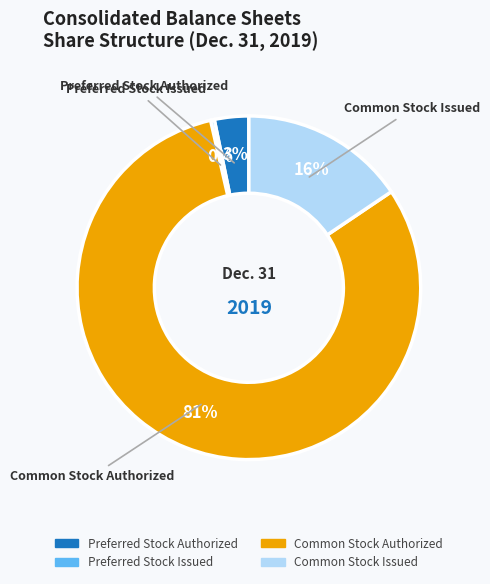

To the nearest percent, what is the combined percentage of Preferred Stock Issued and Common Stock Issued?

16%